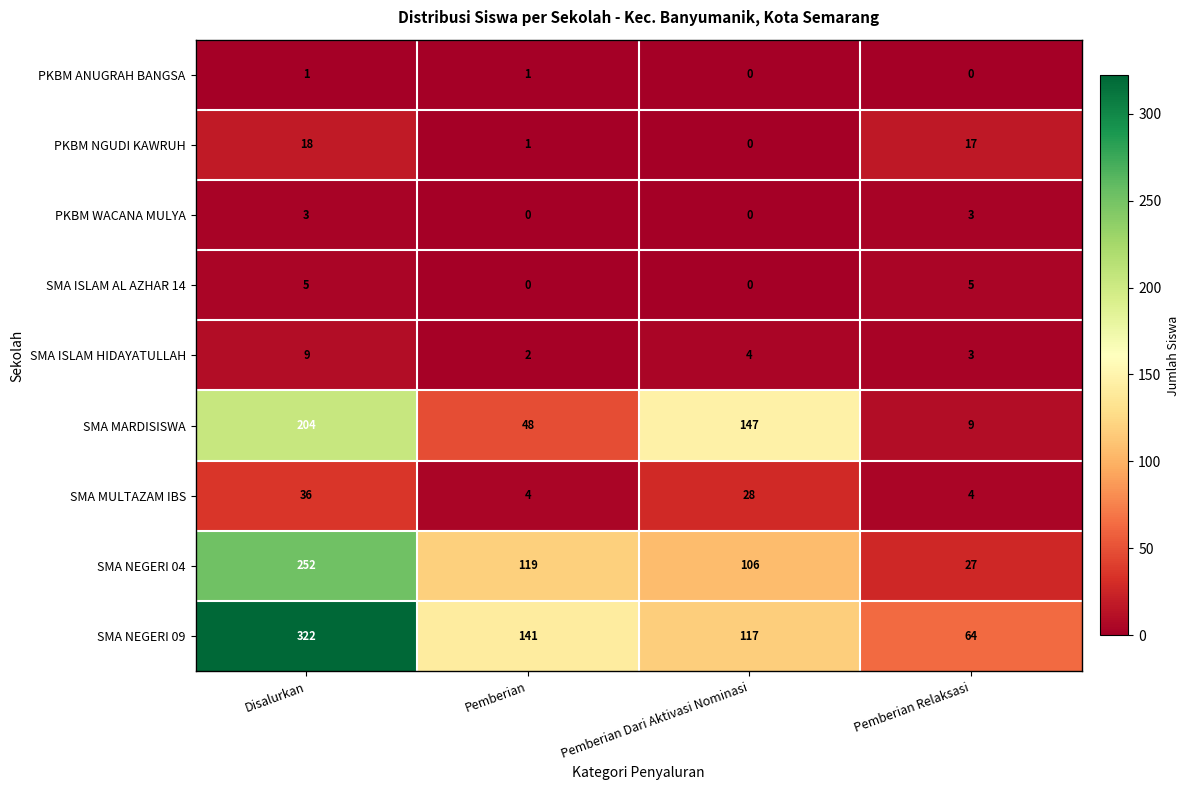

What is the difference between the second highest and second lowest values in the PKBM NGUDI KAWRUH series?

16